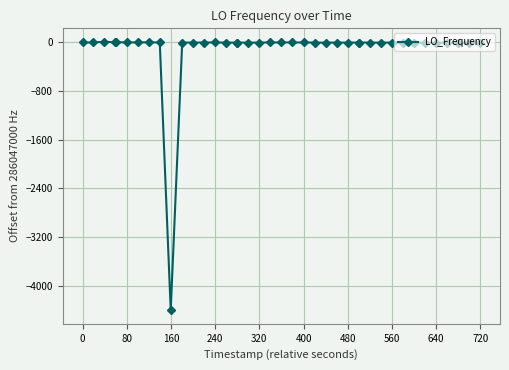

True or false: the data has more than 2 interior local peaks.

True